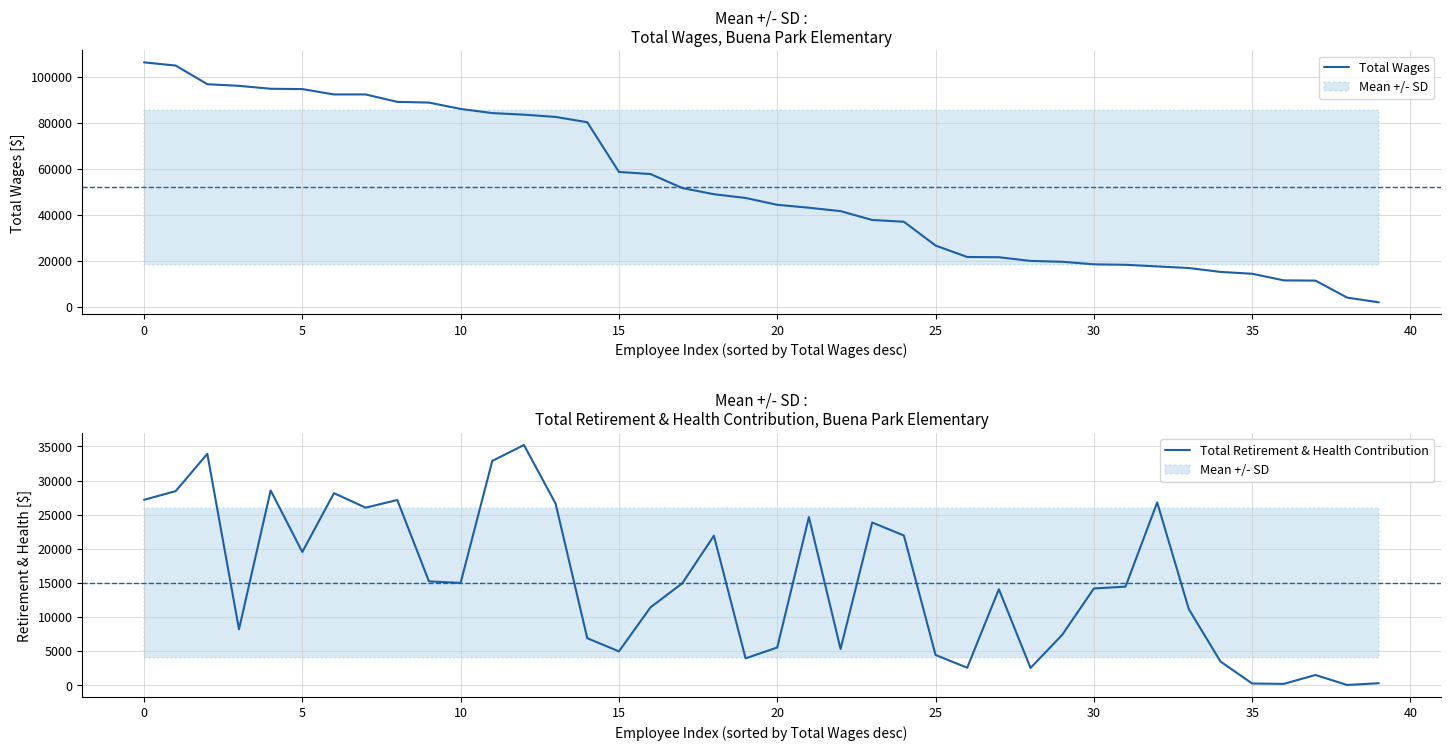

At which label does Total Retirement & Health Contribution reach its minimum?

38